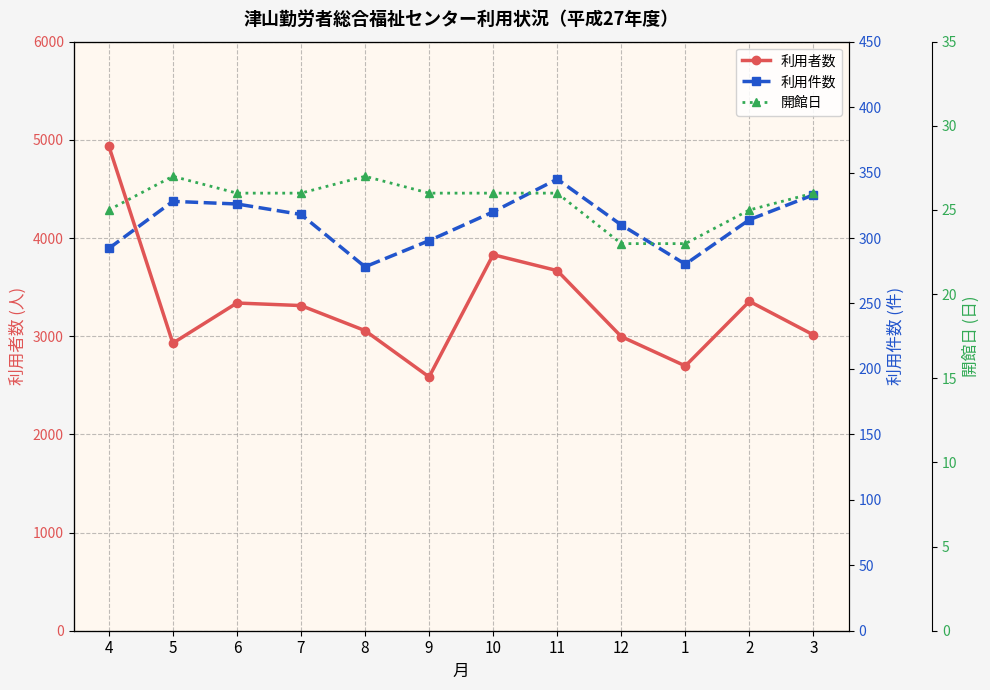

What are all the series names shown in the legend?

利用者数, 利用件数, 開館日